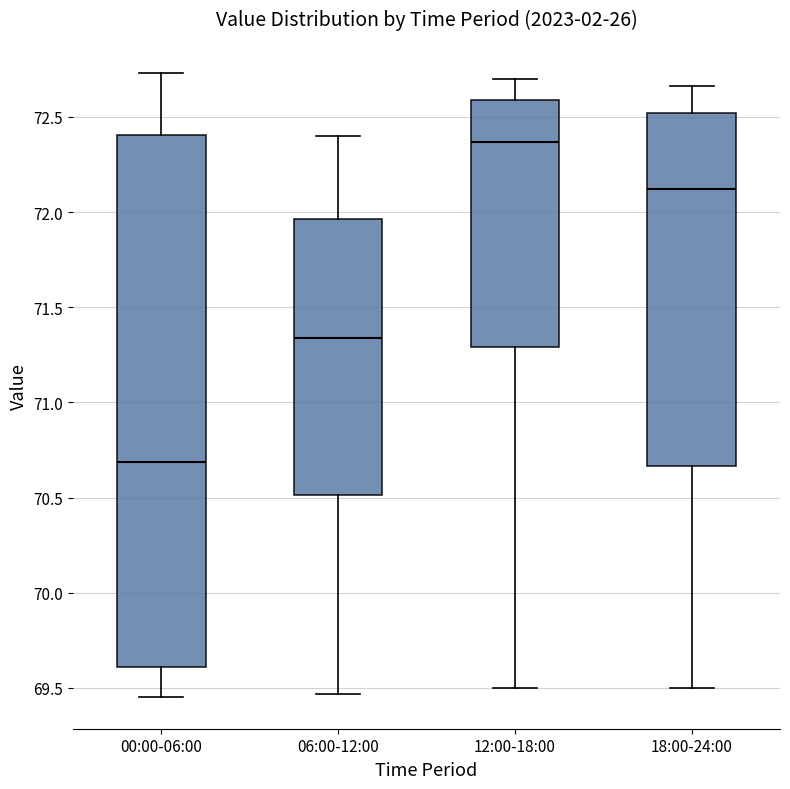

Where does the median line of the box for 12:00-18:00 sit on the y-axis? The values are not printed on the chart, so give them approximately, as read against the axis.

72.35